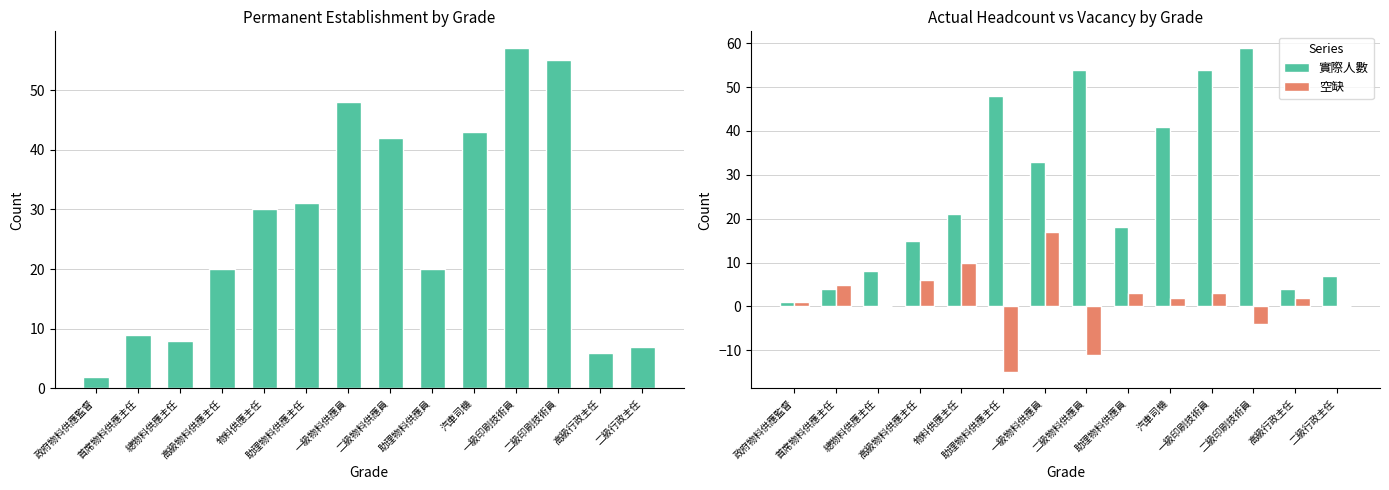

Reading right to left, extract all data points from this chart.

常額編制: 7	6	55	57	43	20	42	48	31	30	20	8	9	2
實際人數: 7	4	59	54	41	18	54	33	48	21	15	8	4	1
空缺: 0	2	-4	3	2	3	-11	17	-15	10	6	0	5	1